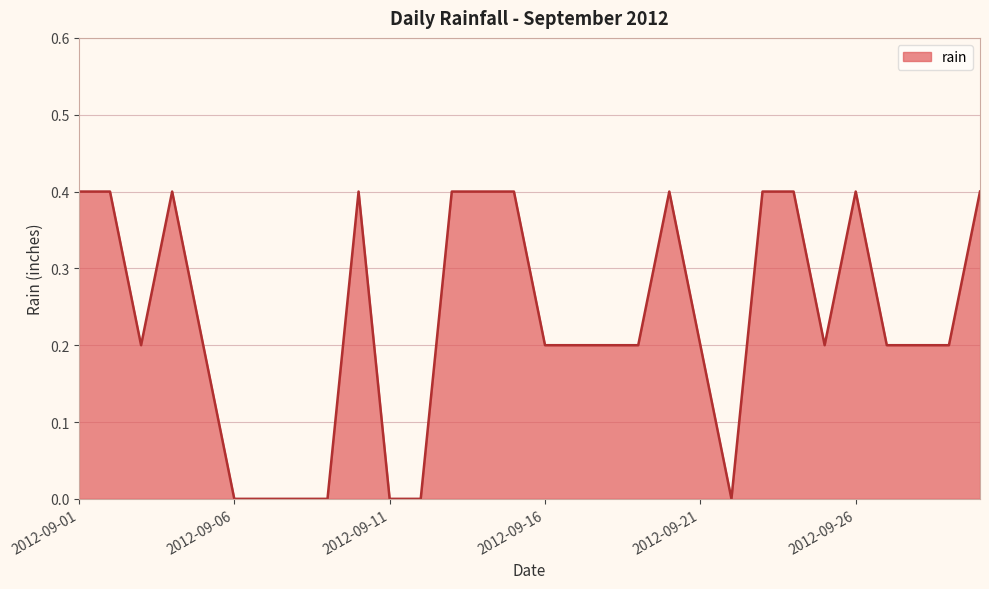

Reading left to right, what are all the values shown in this chart?

0.4	0.4	0.2	0.4	0.2	0.0	0.0	0.0	0.0	0.4	0.0	0.0	0.4	0.4	0.4	0.2	0.2	0.2	0.2	0.4	0.2	0.0	0.4	0.4	0.2	0.4	0.2	0.2	0.2	0.4